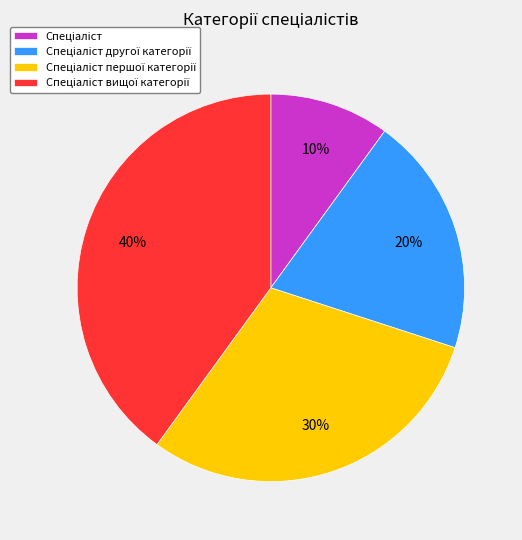

To the nearest percent, what is the difference between the largest and smallest slice percentages?

30%